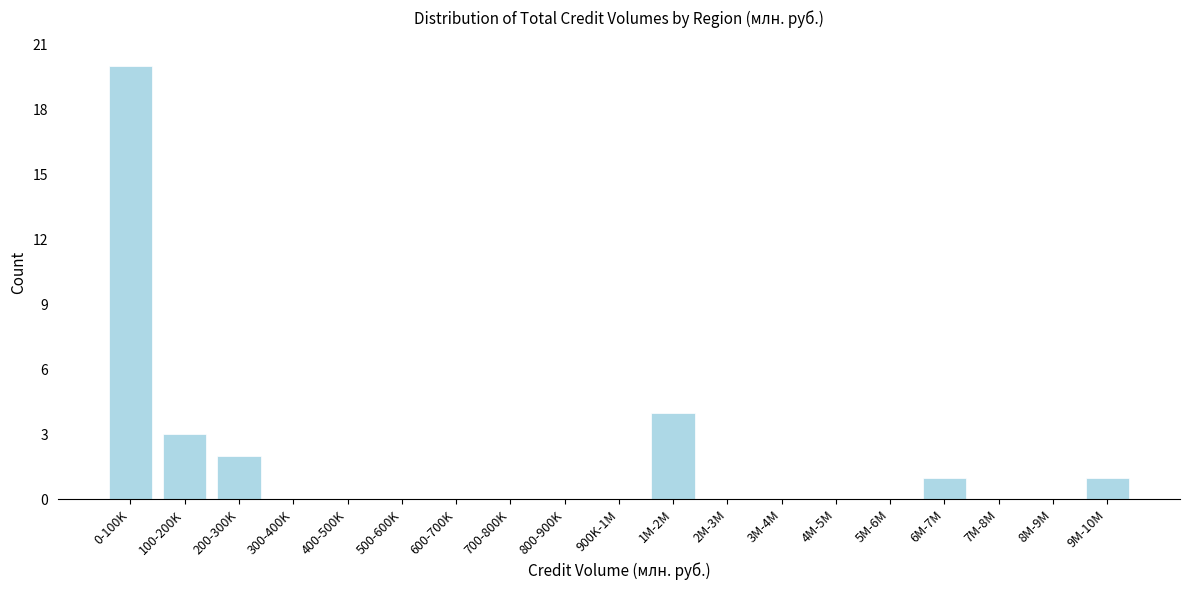

Reading left to right, transcribe all the data shown in this chart.

0-100K=20	100-200K=3	200-300K=2	300-400K=0	400-500K=0	500-600K=0	600-700K=0	700-800K=0	800-900K=0	900K-1M=0	1M-2M=4	2M-3M=0	3M-4M=0	4M-5M=0	5M-6M=0	6M-7M=1	7M-8M=0	8M-9M=0	9M-10M=1